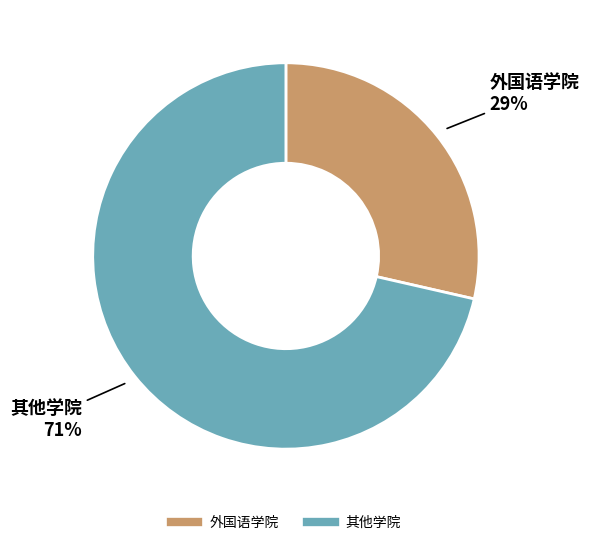

Is there any slice that represents more than half of the pie?

Yes